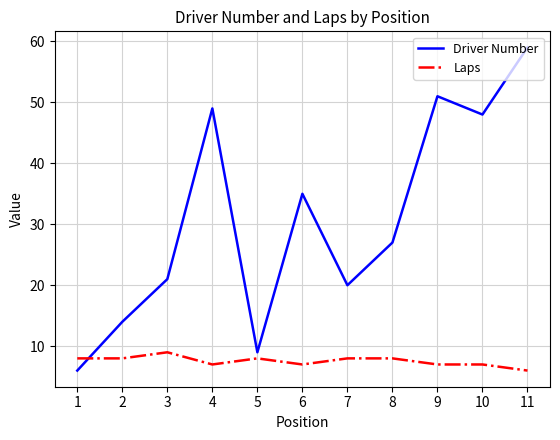

Between which two adjacent categories do Laps and Driver Number first intersect?

1 and 2